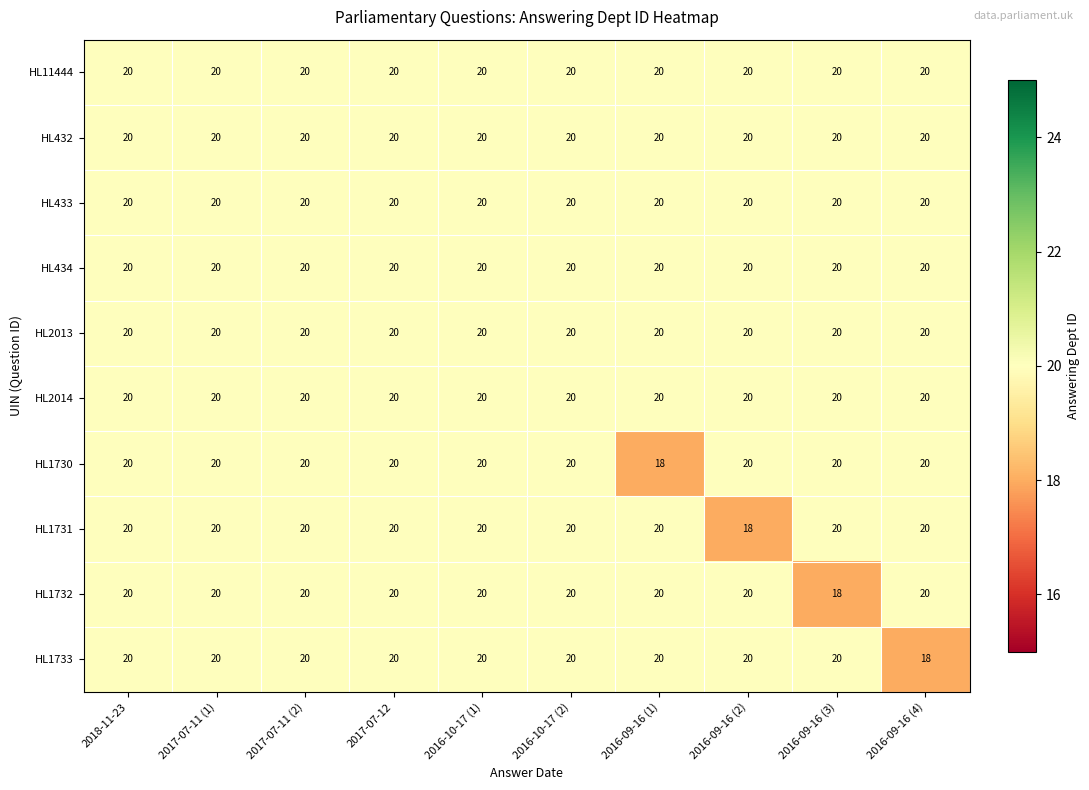

What is the sum of the HL1731 values at 2016-09-16 (2) and 2016-09-16 (1)?

38